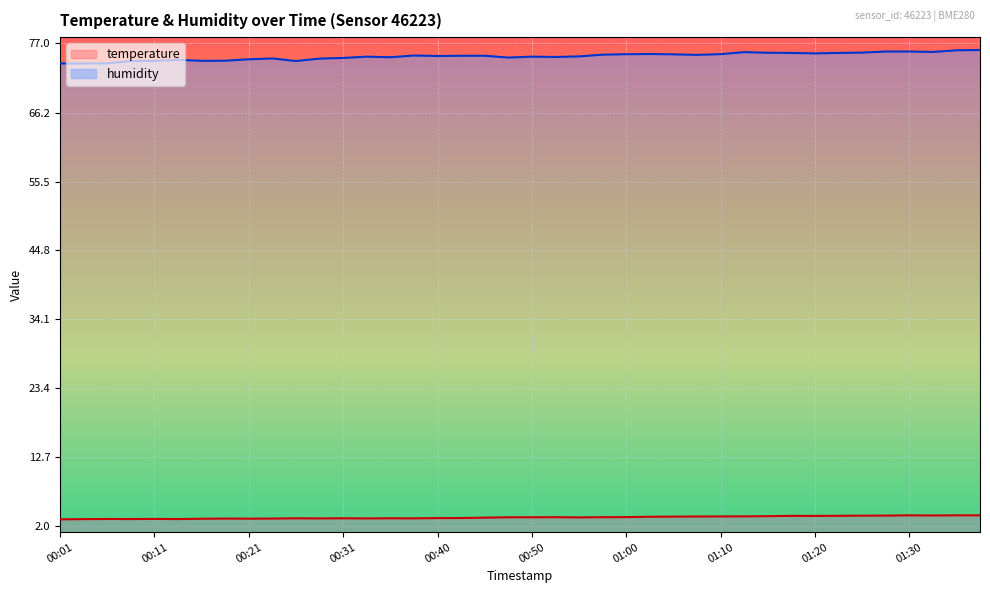

True or false: temperature and humidity intersect in this chart.

False